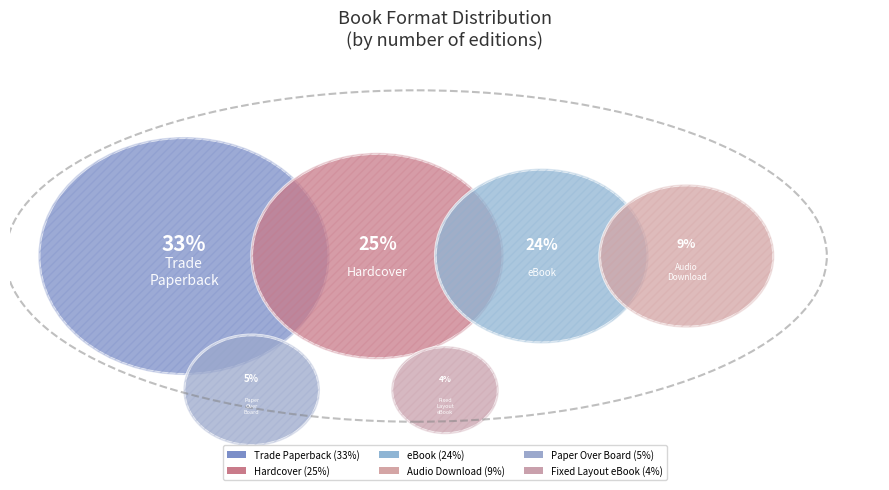

What is the largest slice in the pie chart?

Trade Paperback